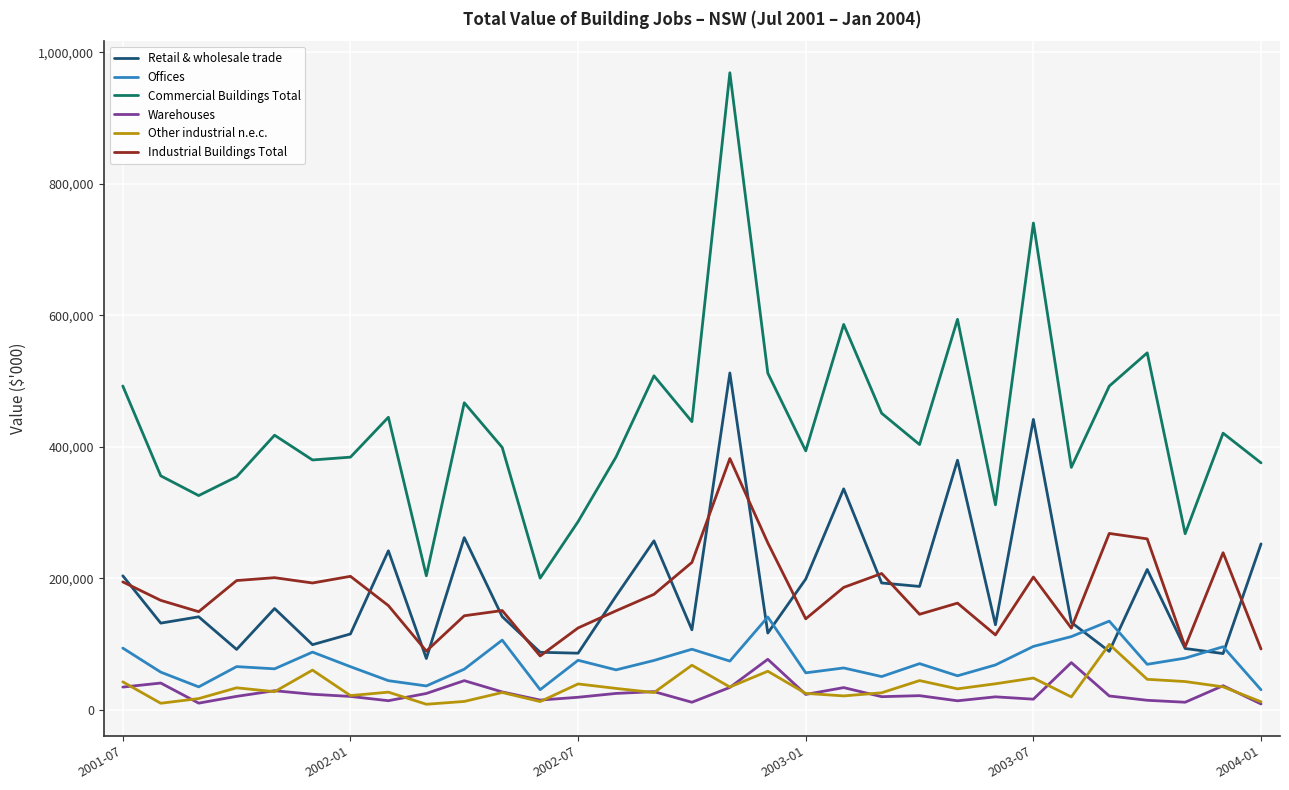

In Warehouses, how many points are lower than both neighbors (excluding endpoints)?

9